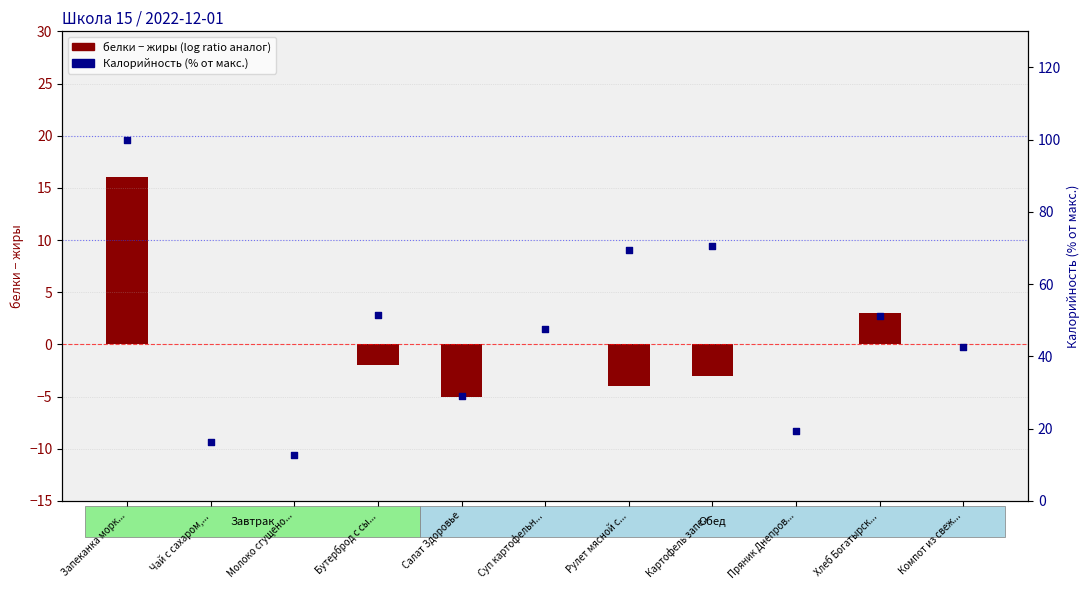

Is the value of Калорийность (норм. %) at Хлеб Богатырск... greater than the value of белки − жиры (log ratio аналог) at Салат Здоровье?

Yes